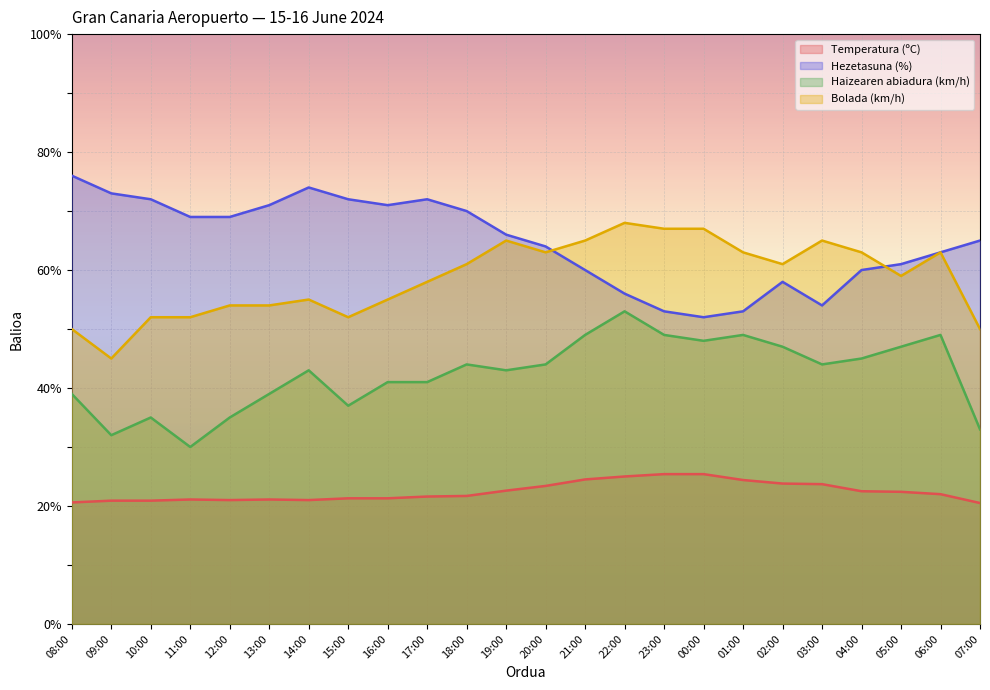

How many interior local valleys does the Haizearen abiadura (km/h) series have?

6